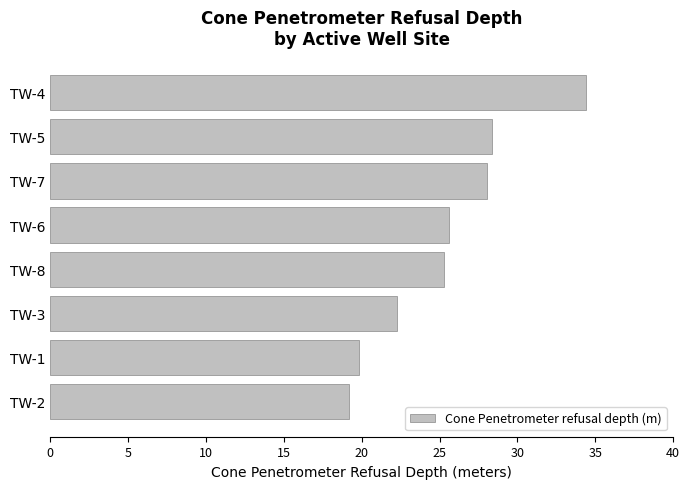

The chart shows a value of 34.4 at TW-4. True or false?

True